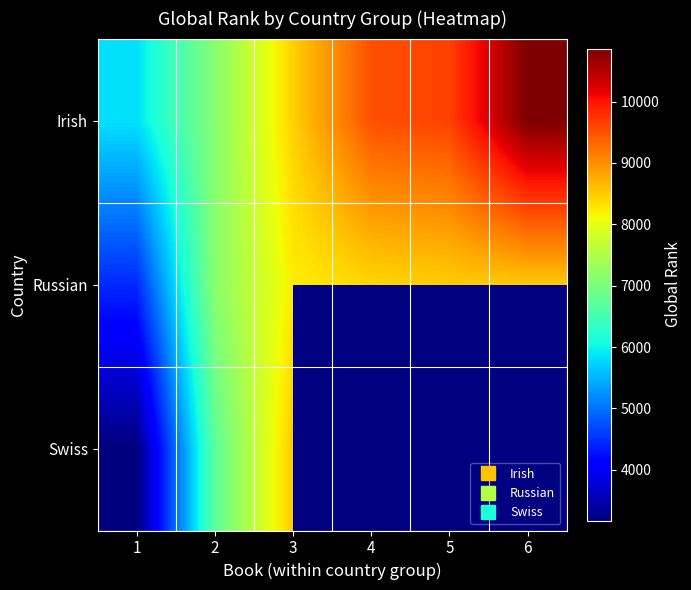

What is the difference between the maximum and minimum values in the Irish series?

5020.0